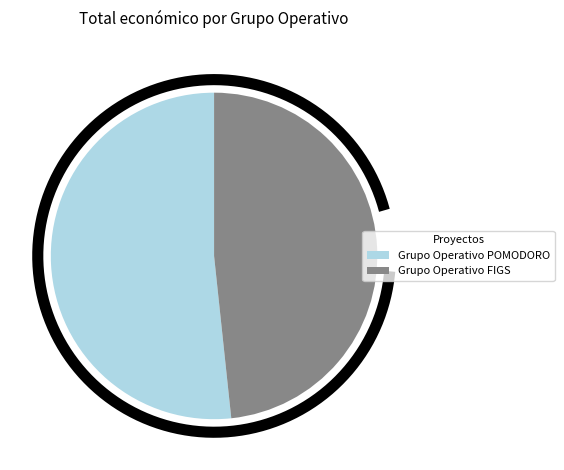

Is Grupo Operativo POMODORO the majority of the pie?

Yes